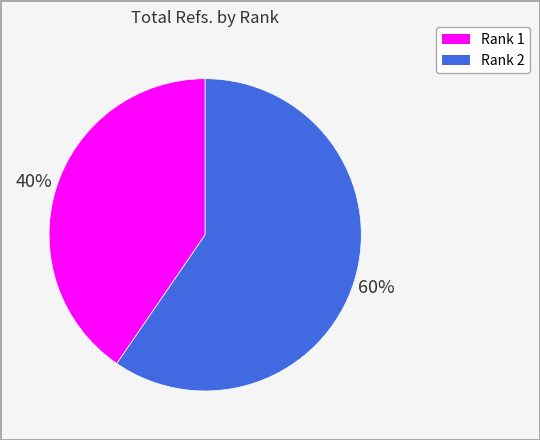

True or false: Rank 2 accounts for 60% of the total.

True